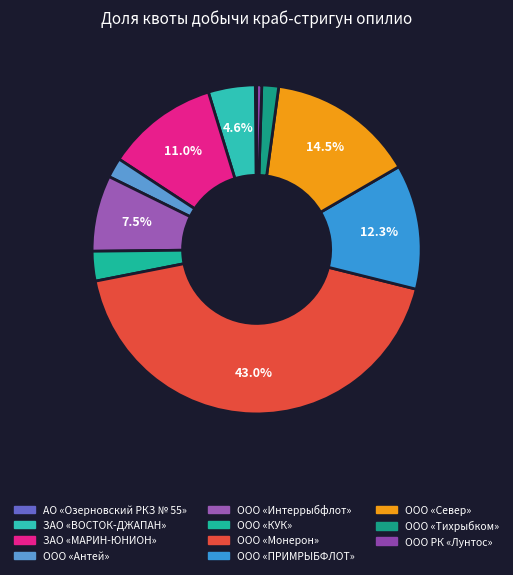

What percentage do ООО «Тихрыбком» and АО «Озерновский РКЗ № 55» together represent?

1.8%